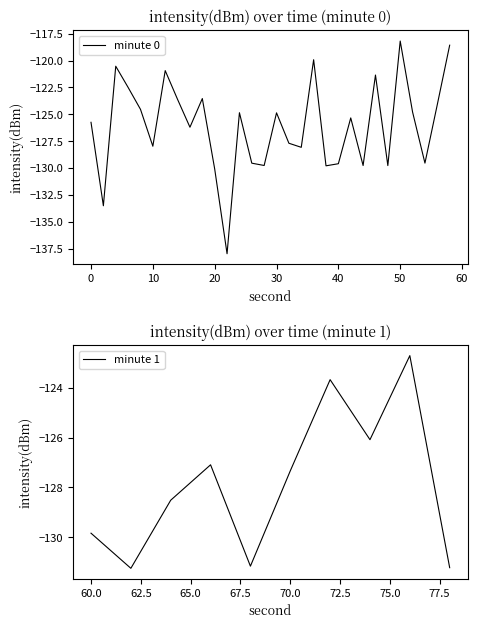

What is the change in value from 6 to 17?

-7.1